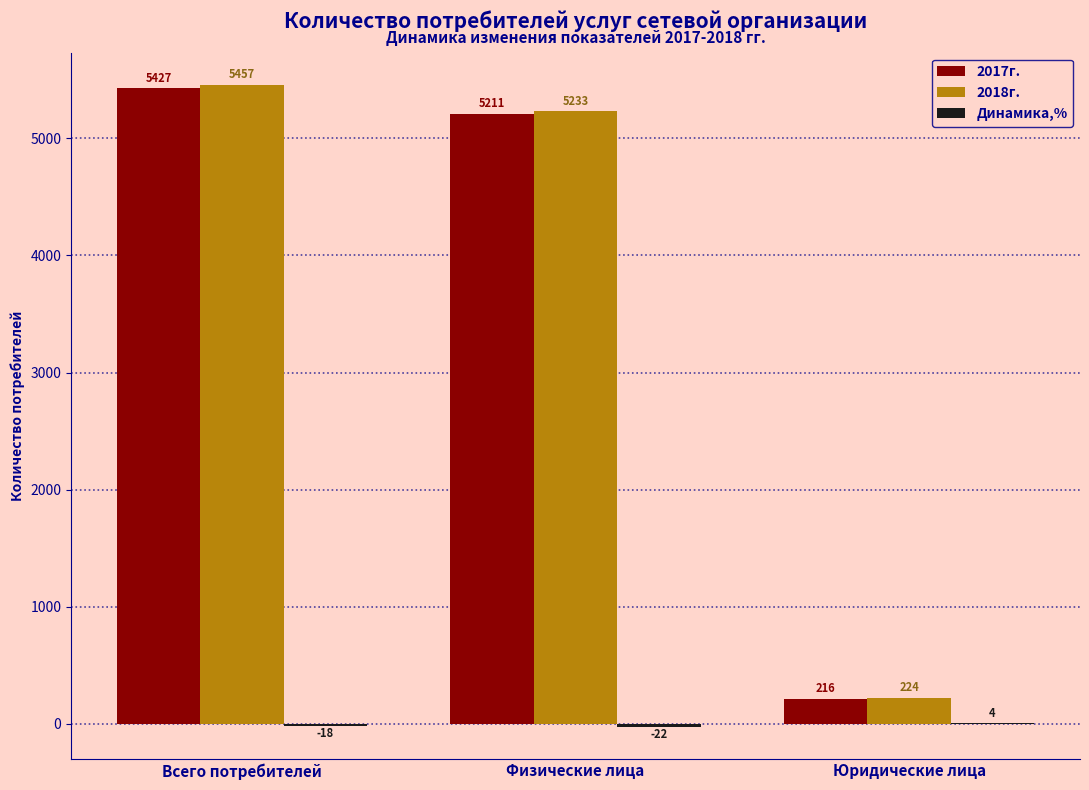

Which series changed the most between Физические лица and Юридические лица?

2018г.